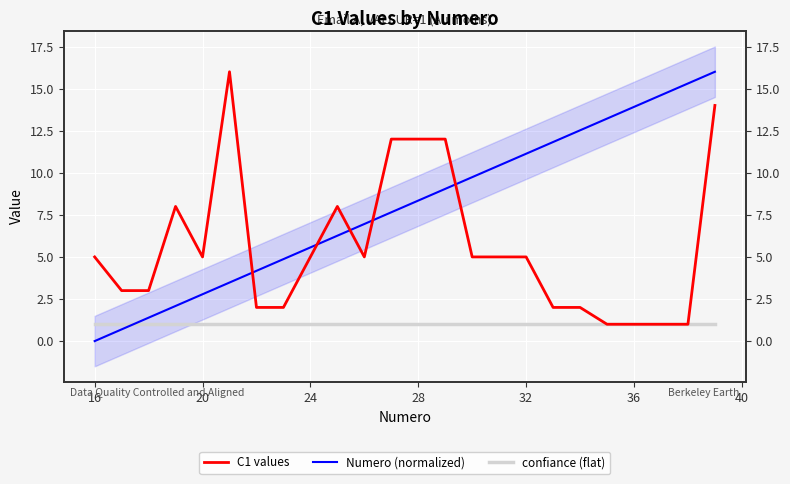

Is it true that C1 values equals 3.9 at 13?

False